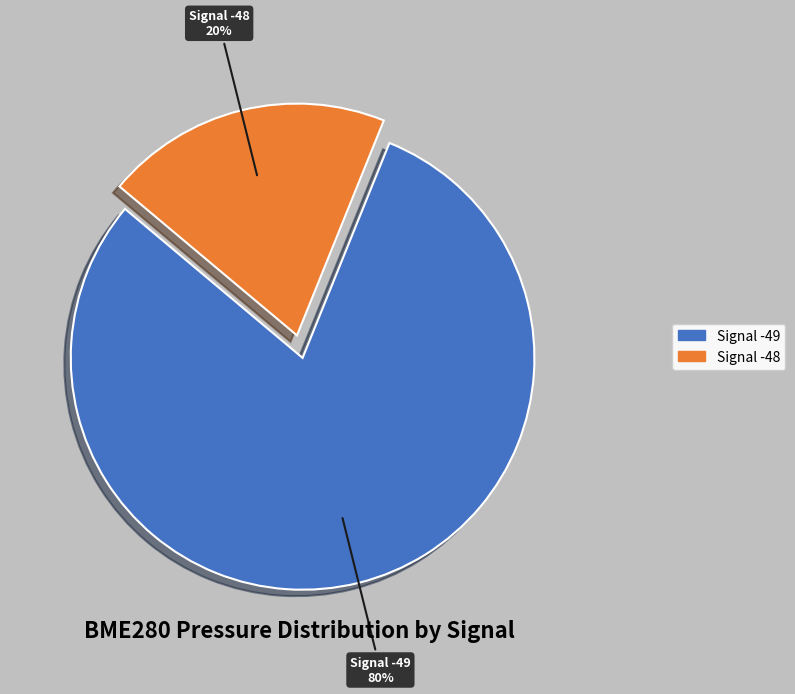

To the nearest percent, what is the average slice percentage?

50%